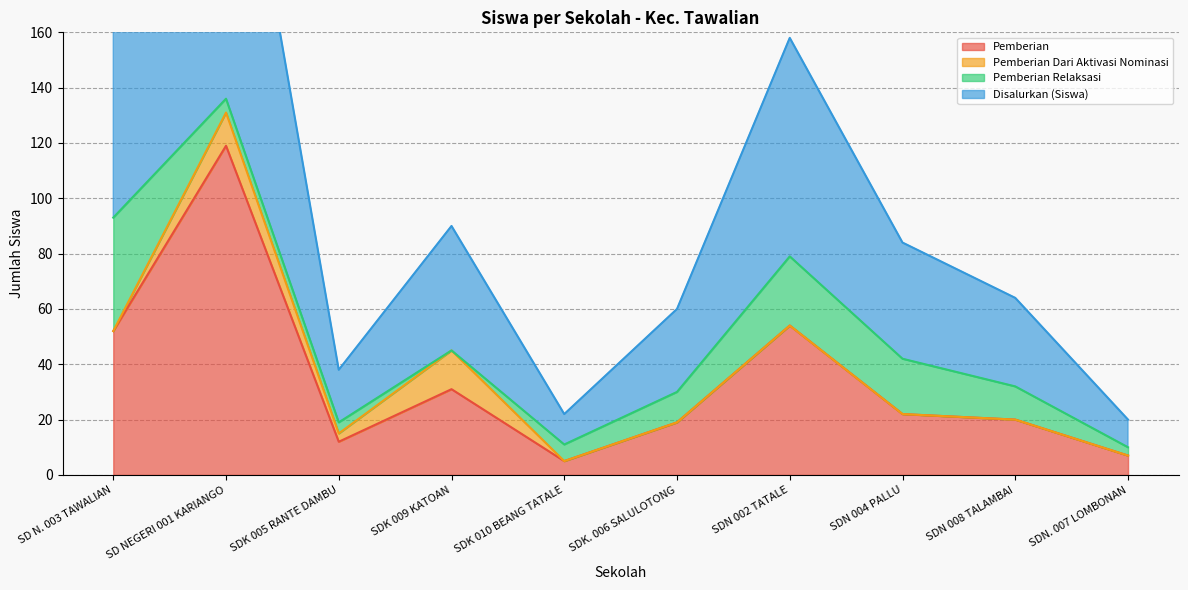

True or false: Disalurkan (Siswa) and Pemberian cross at least once.

False